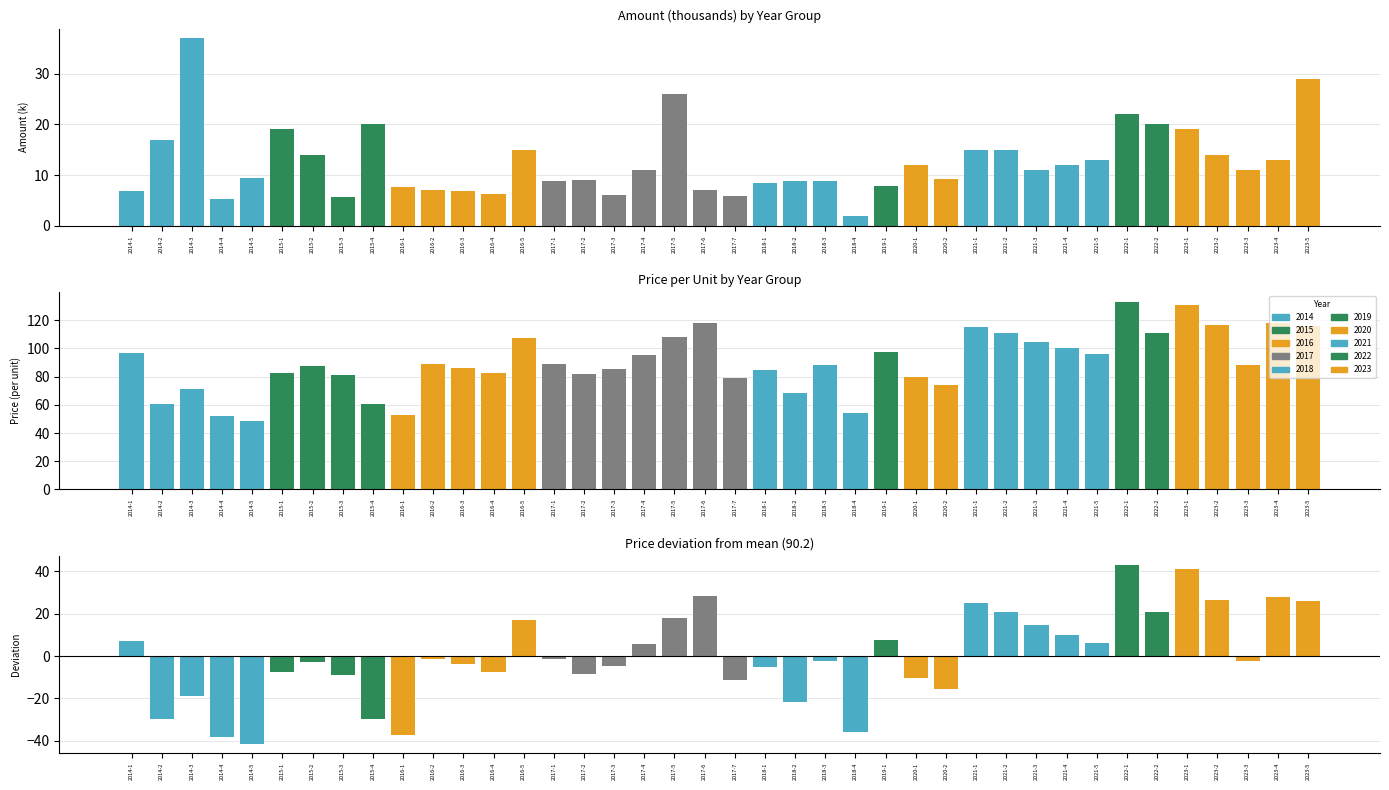

At which category does the chart reach its peak across all series?

2022-1